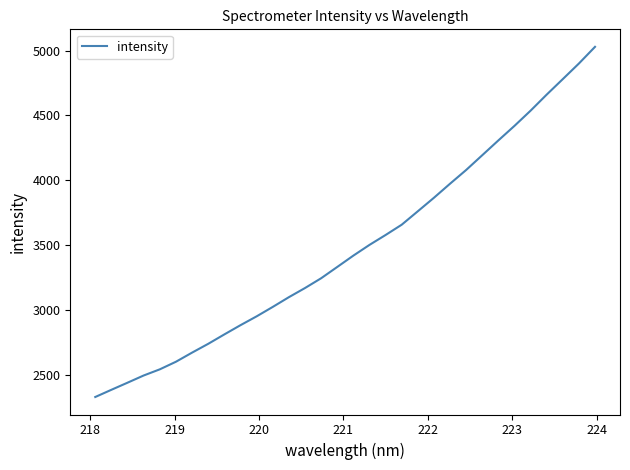

What is the maximum value shown in the chart?

5029.1